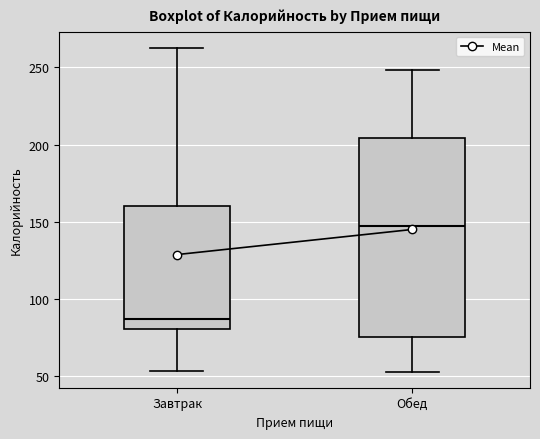

Reading left to right, transcribe this box plot: for each box, give where its median line is, the range the box spans, and where its two whiskers end, as read against the y-axis. The values are not printed on the chart, so give them approximately, as read against the axis.

Завтрак: median 85, box 80 to 160, whiskers 55 to 265
Обед: median 145, box 75 to 205, whiskers 55 to 250